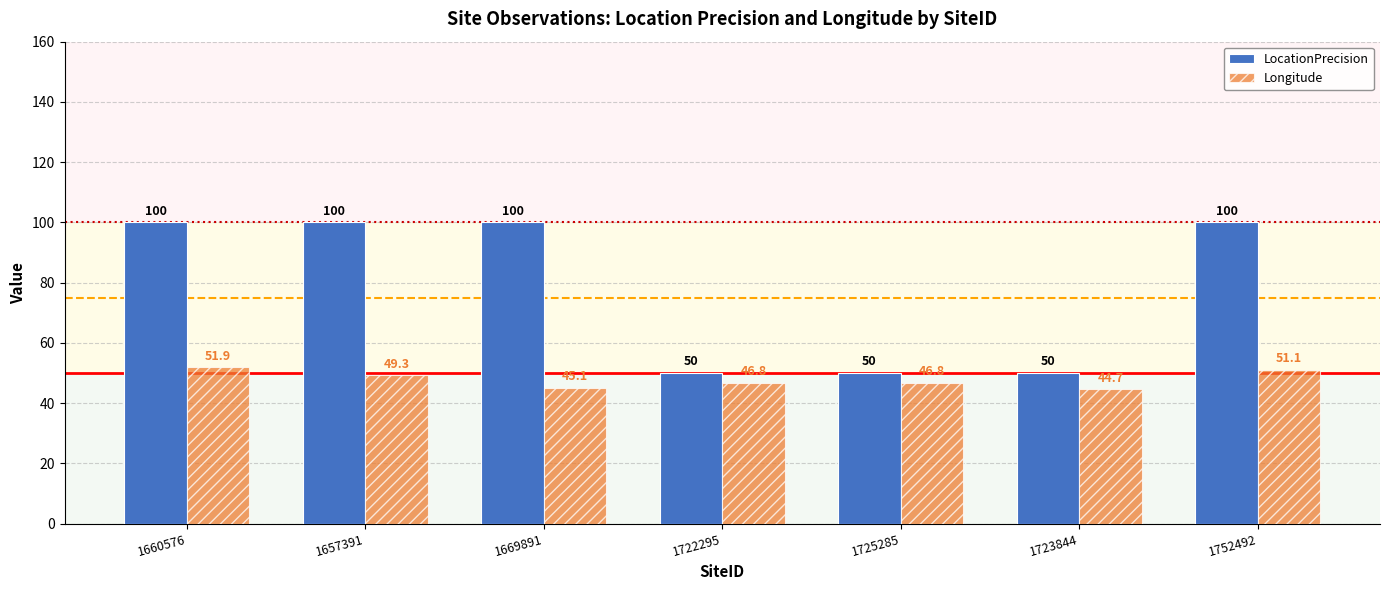

Does the chart contain stacked bars?

No